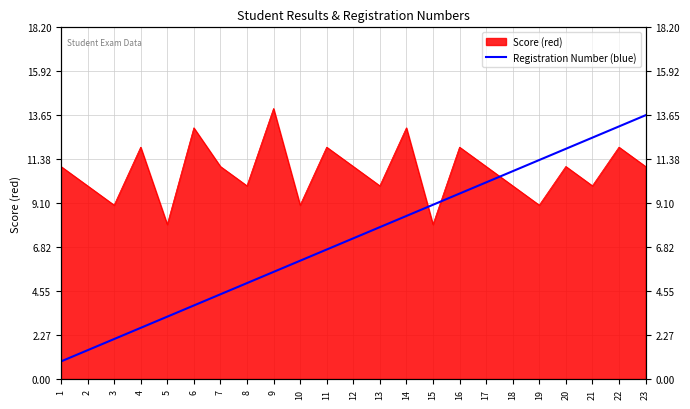

Count the number of categories in the chart.

23